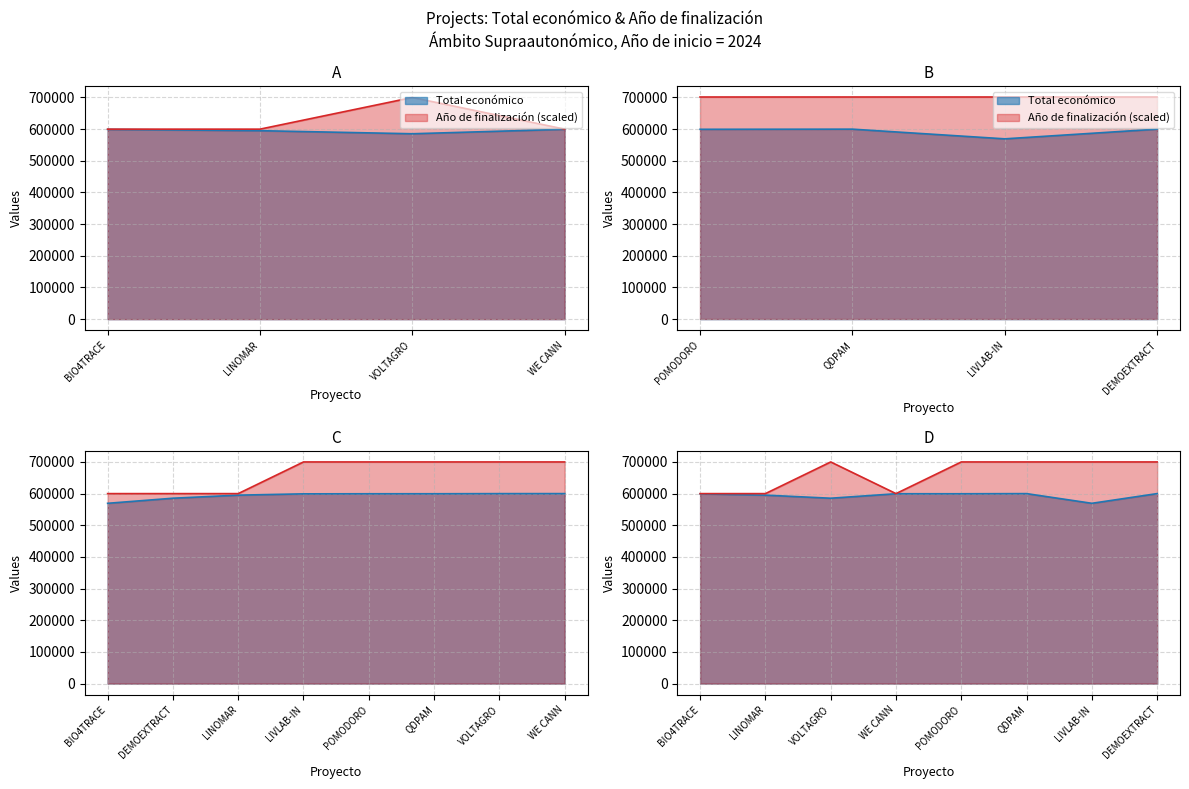

What is the spread (max minus min) of values at VOLTAGRO?

114540